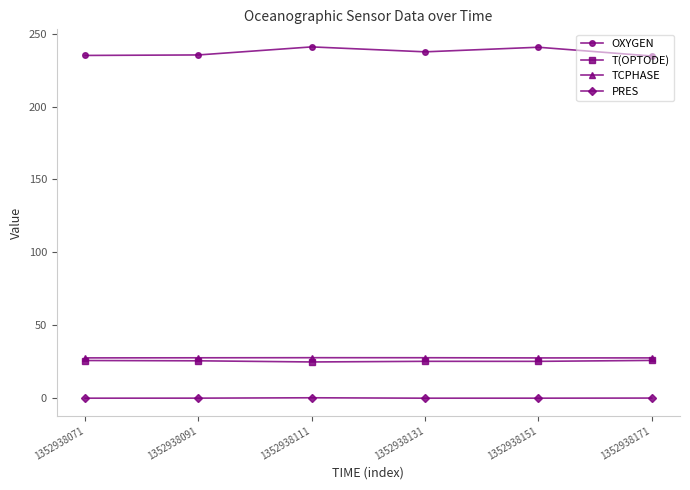

What is the highest value of the TCPHASE series?

27.7